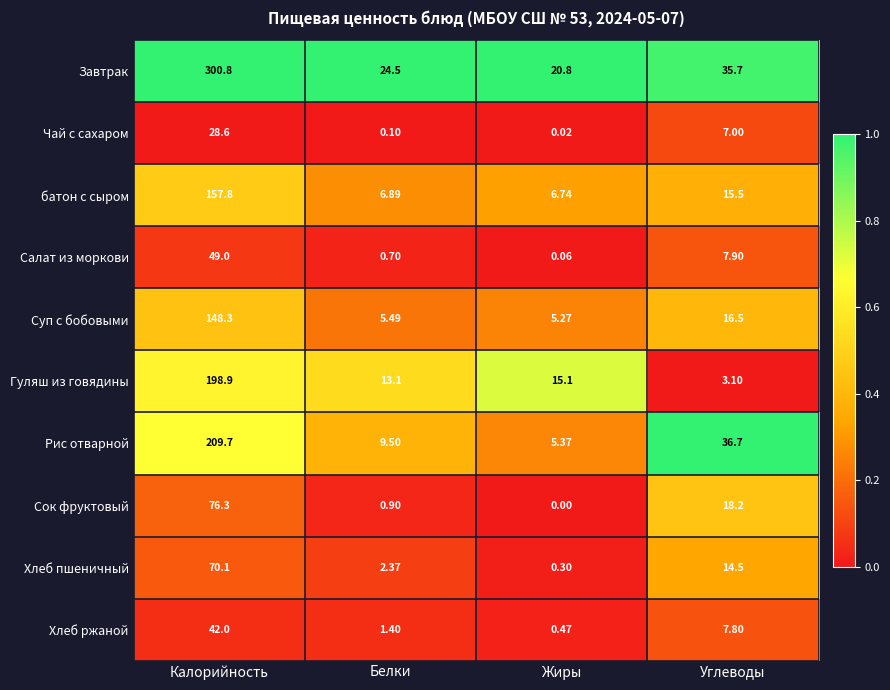

Count the number of data series in this chart.

10